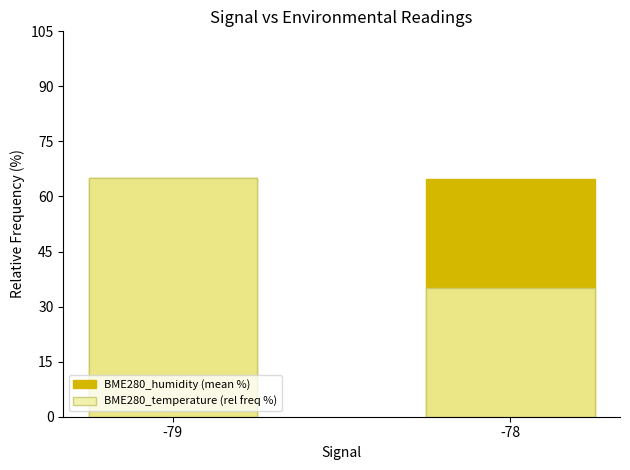

Count the number of categories in the chart.

2